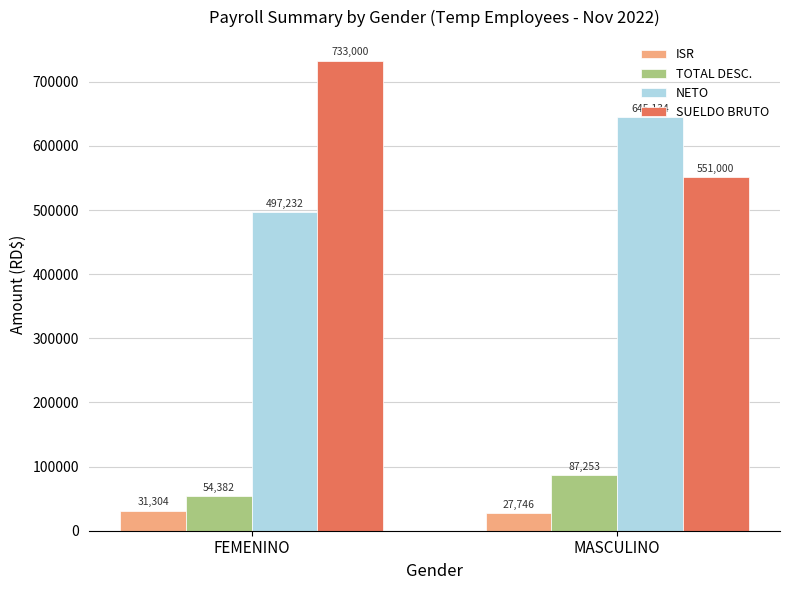

What is the spread (max minus min) of values at MASCULINO?

617388.5